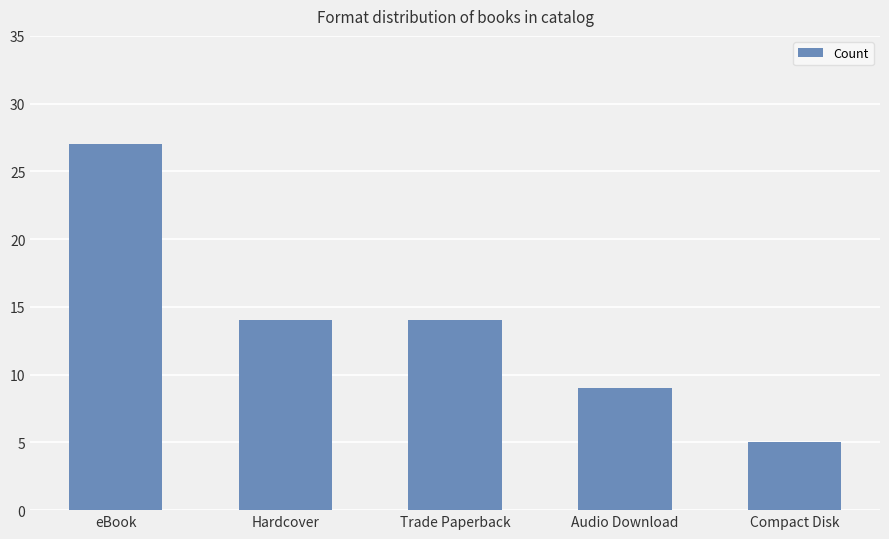

What is the difference between the values at Audio Download and Trade Paperback?

5